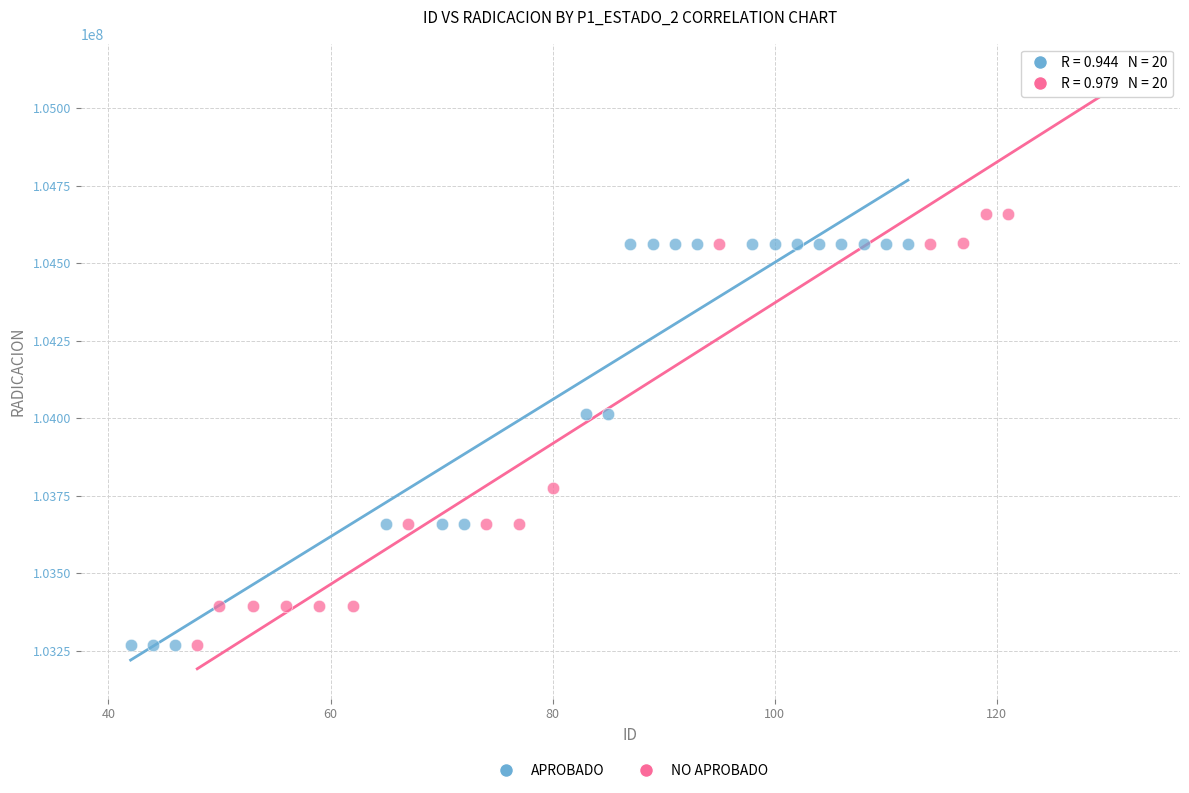

Which series contains the highest Y value?

NO APROBADO